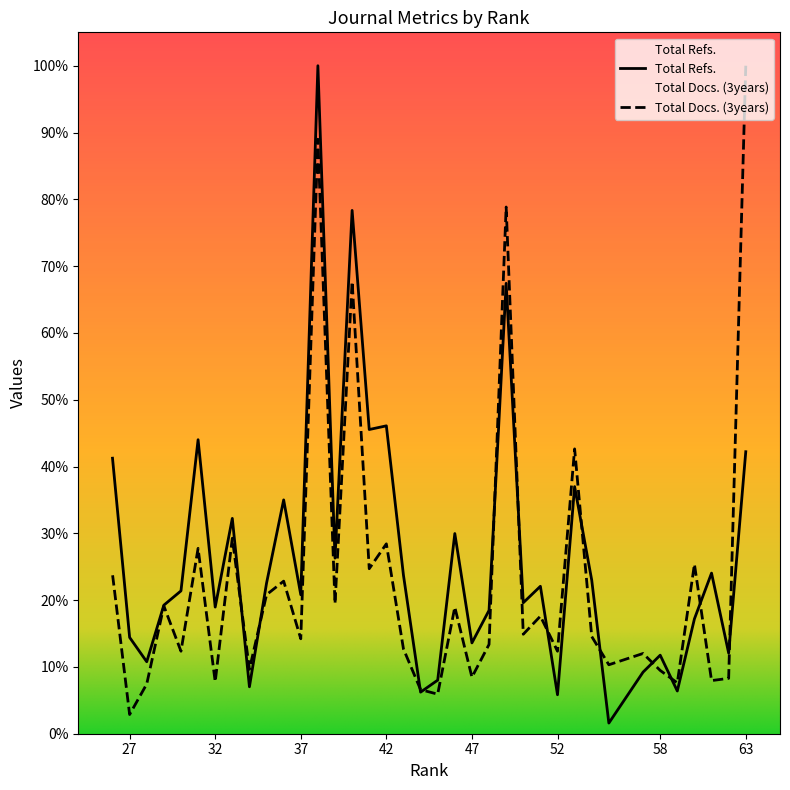

At which category is the sum across all series the highest?

38